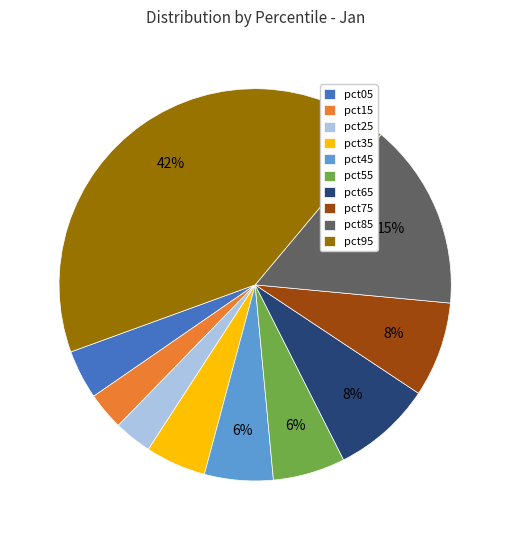

How many slices are in this pie chart?

10